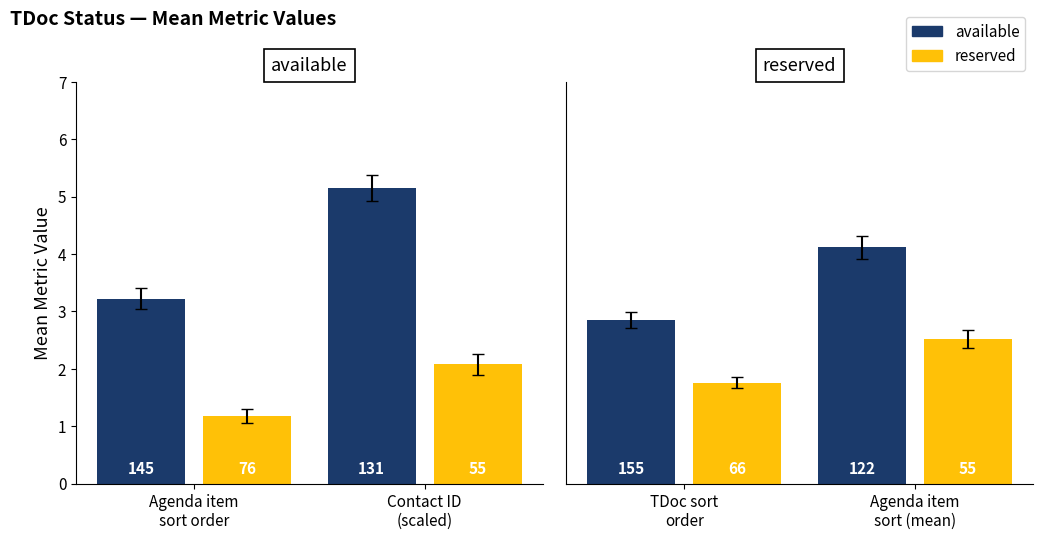

Which label corresponds to the smallest value in the chart?

TDoc sort order